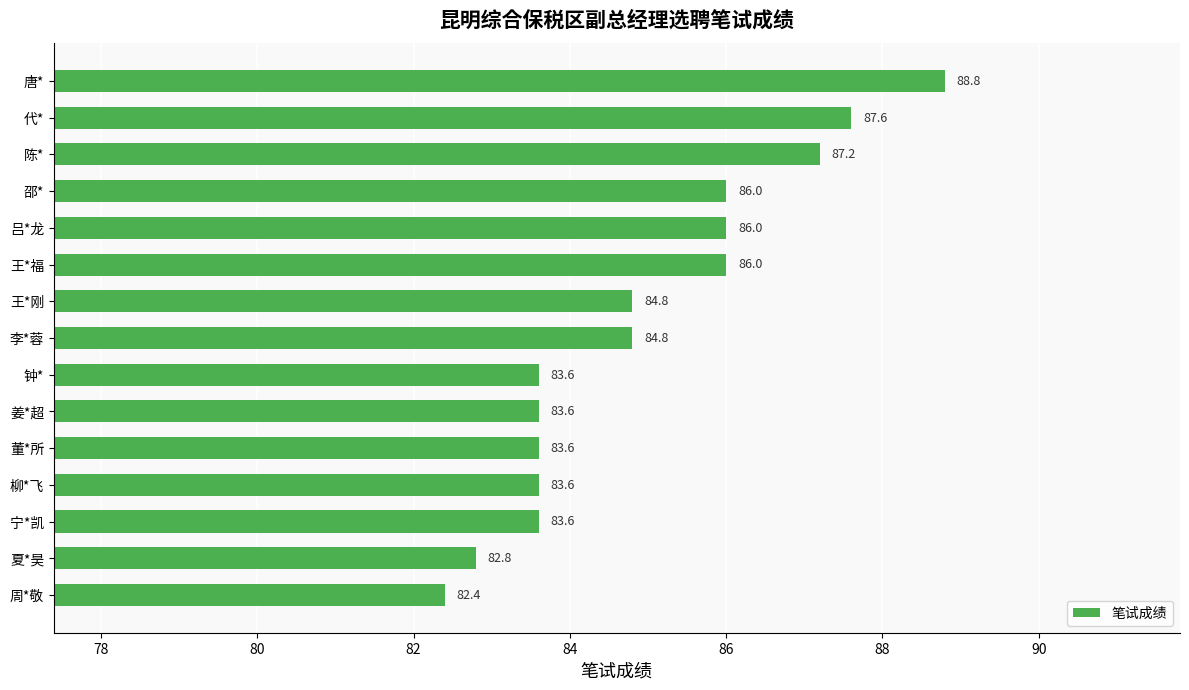

The value at 吕*龙 is 86.0. True or false?

True